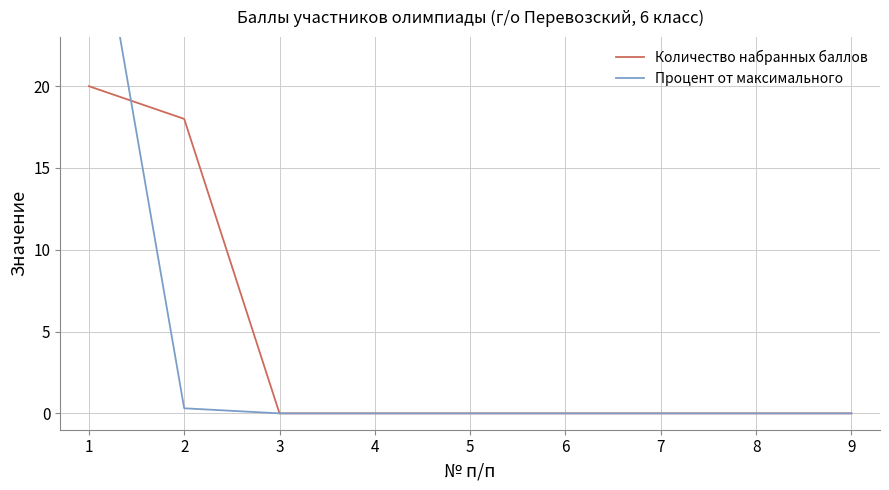

Where do Количество набранных баллов and Процент от максимального first cross each other?

1 and 2